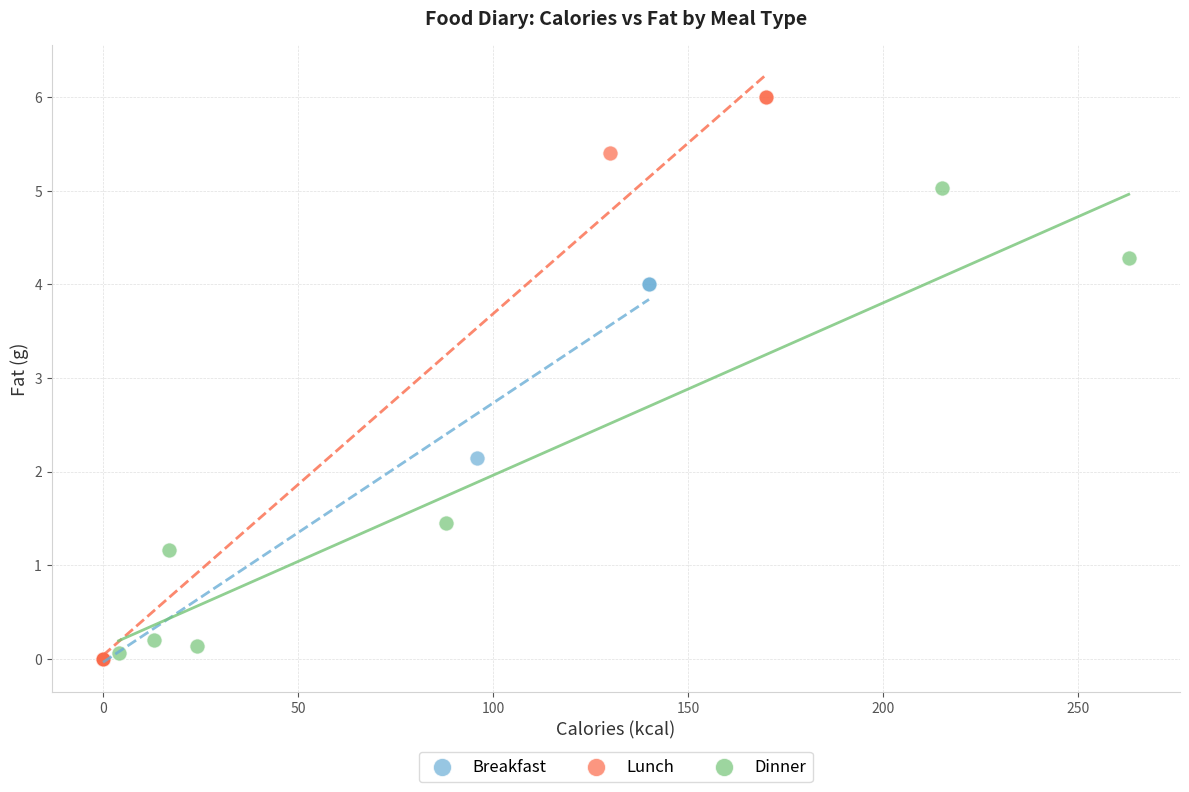

What are all the series names shown in the legend?

Breakfast, Lunch, Dinner